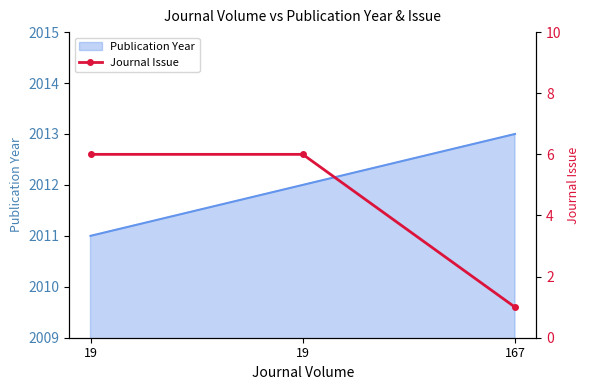

What is the value of the 3rd point from the left?

1